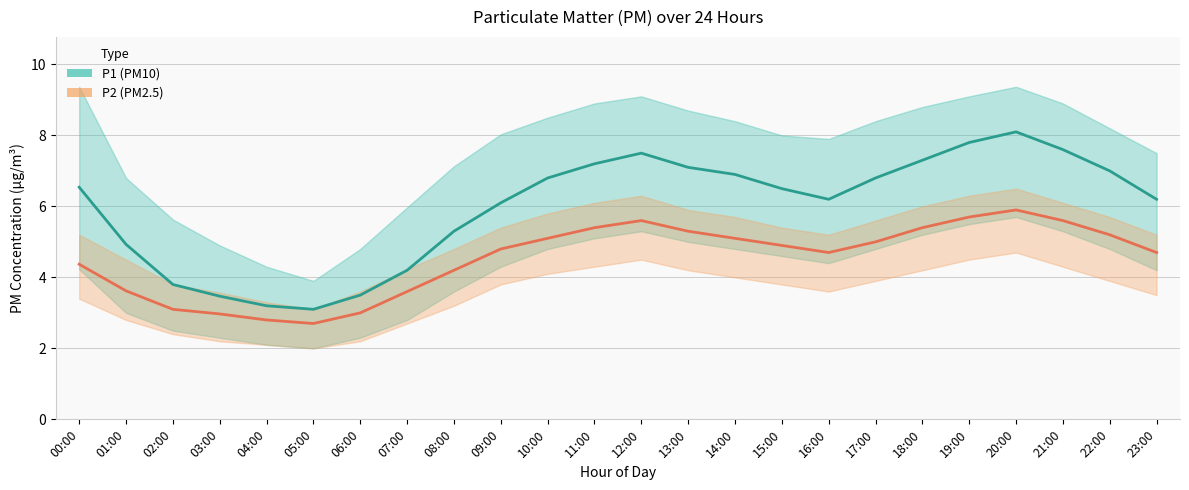

True or false: P1 (PM10) and P2 (PM2.5) intersect in this chart.

False